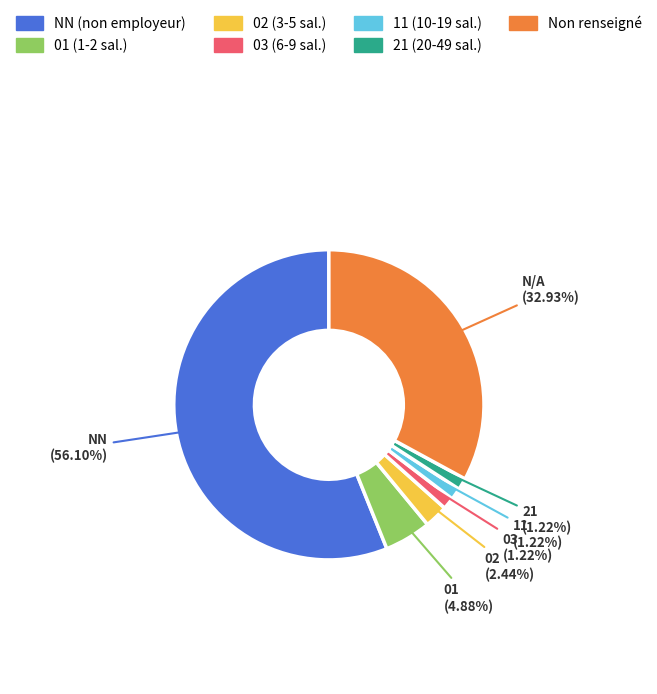

Which has a higher value, 01 (1-2 sal.) or 03 (6-9 sal.)?

01 (1-2 sal.)